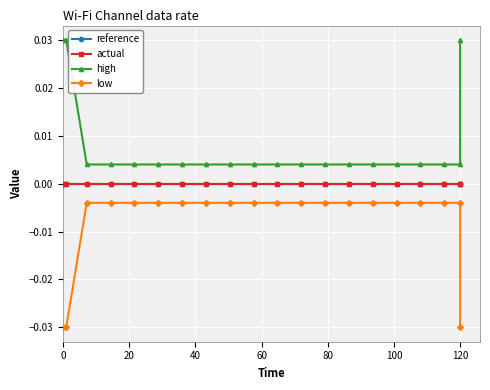

Is it true that high equals 0.0 at 80?

True